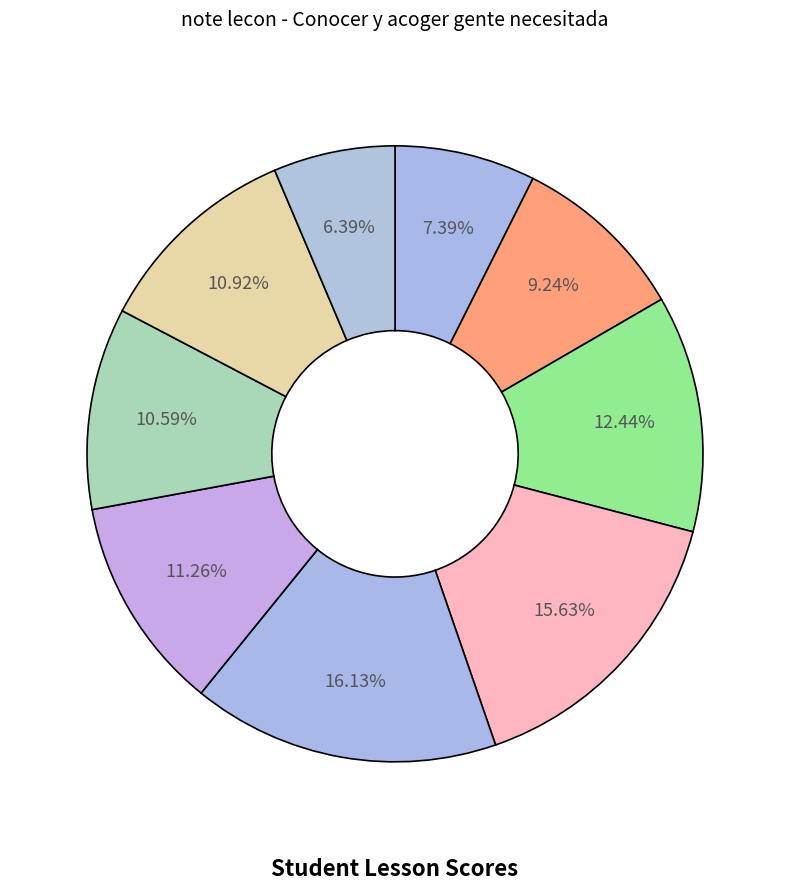

How many segments does this pie chart have?

9